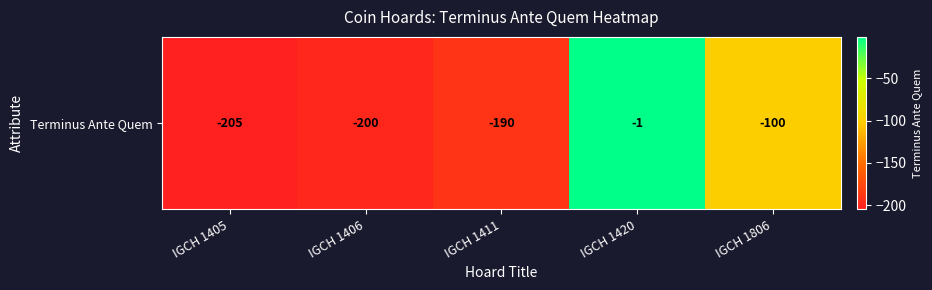

What is the greatest value displayed?

-1